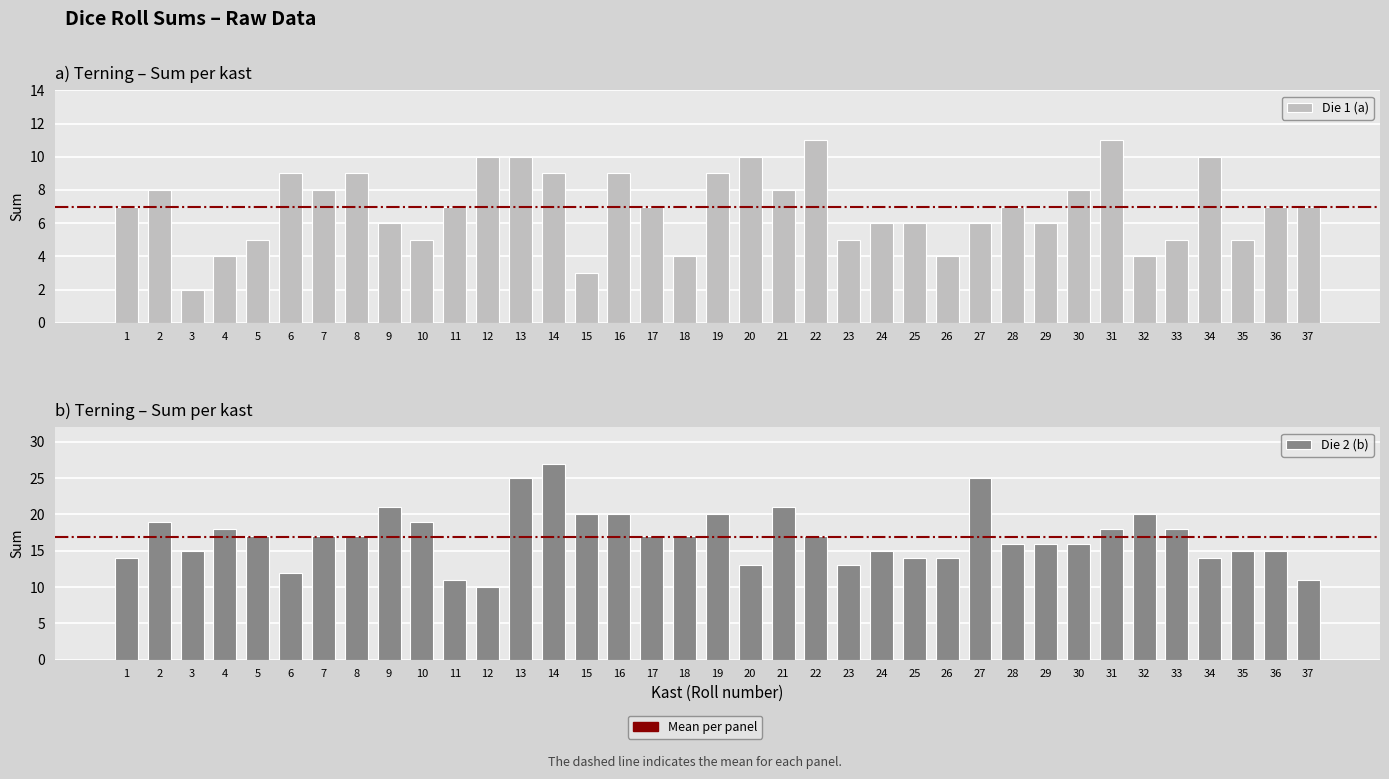

Which series changed the most between 3 and 5?

Die 1 (a)